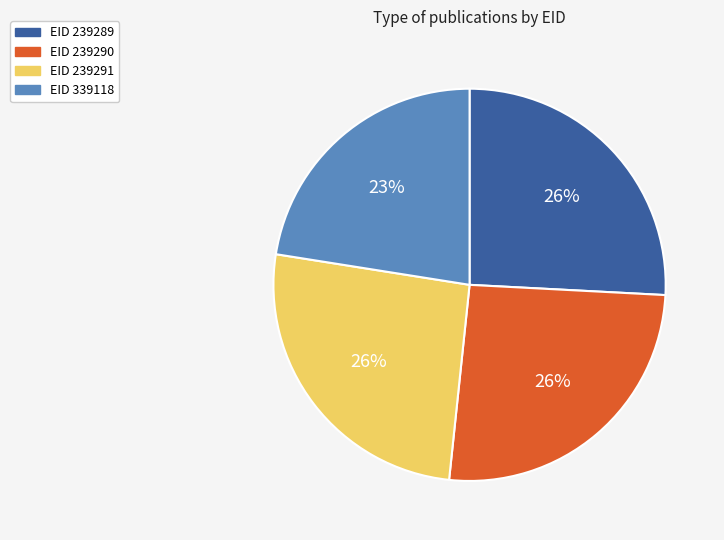

Is there any slice that represents more than half of the pie?

No